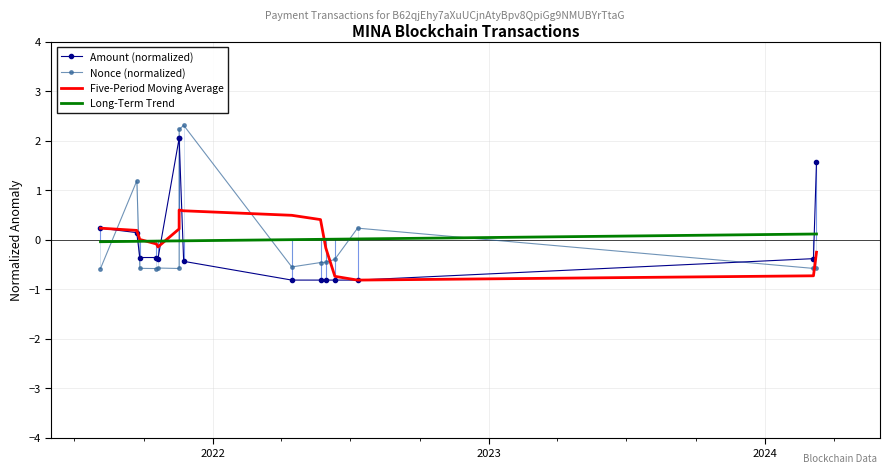

Count the number of categories in the chart.

15